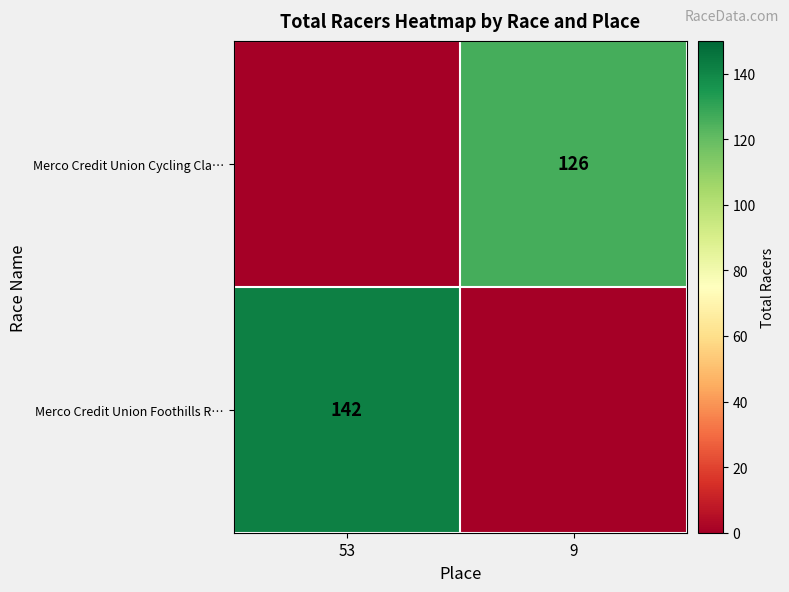

True or false: Merco Credit Union Foothills R… has a value of 71 at 53.

False